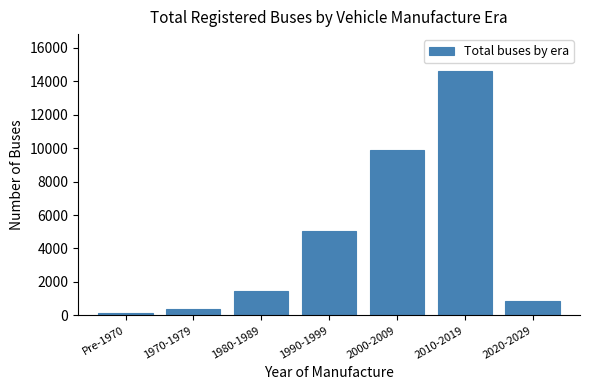

Reading right to left, what are all the values shown in this chart?

2020-2029=832	2010-2019=14633	2000-2009=9879	1990-1999=5058	1980-1989=1475	1970-1979=372	Pre-1970=146